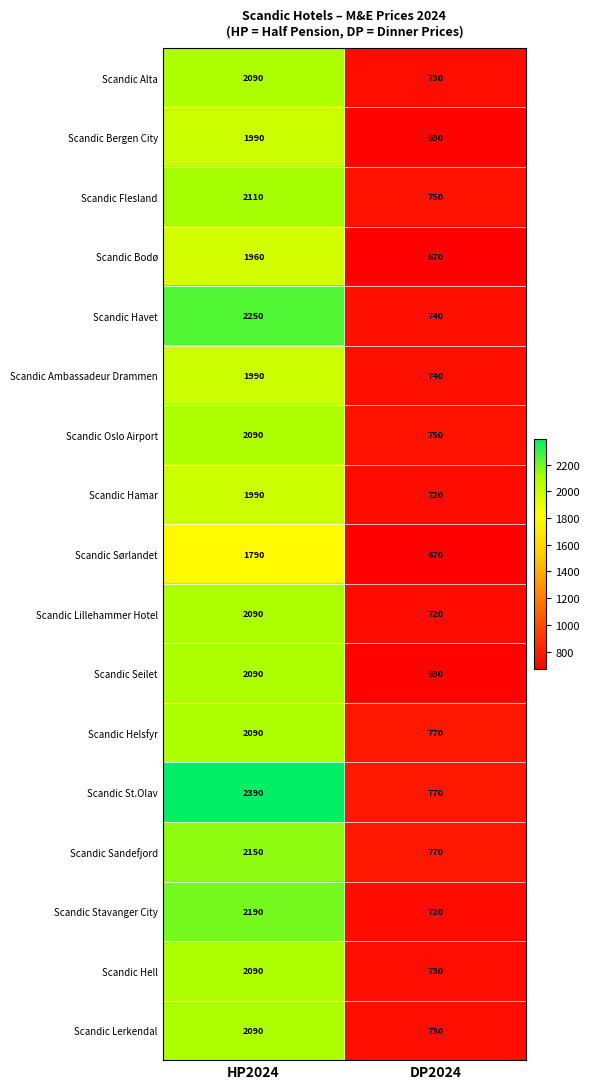

True or false: Scandic St.Olav has a value of 515 at DP2024.

False